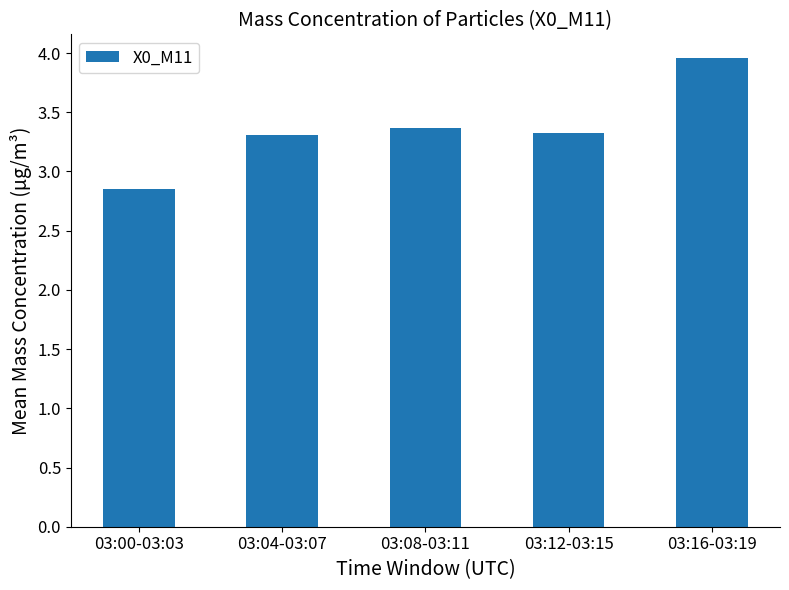

Where is the data nearest to the value 3?

03:00-03:03